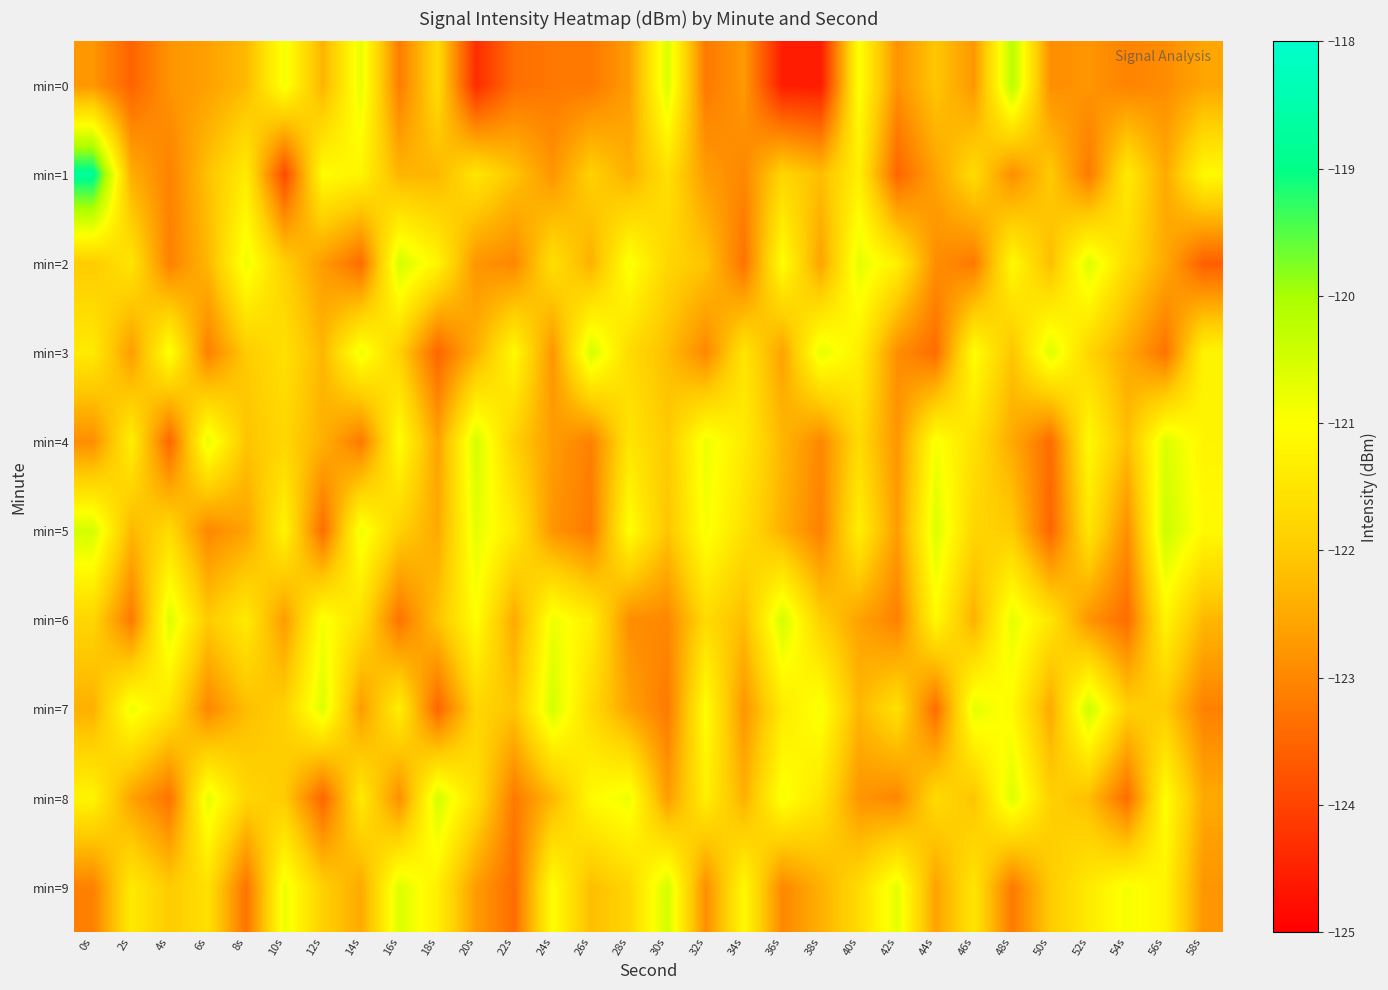

Which series changed the most between 22s and 28s?

min=8